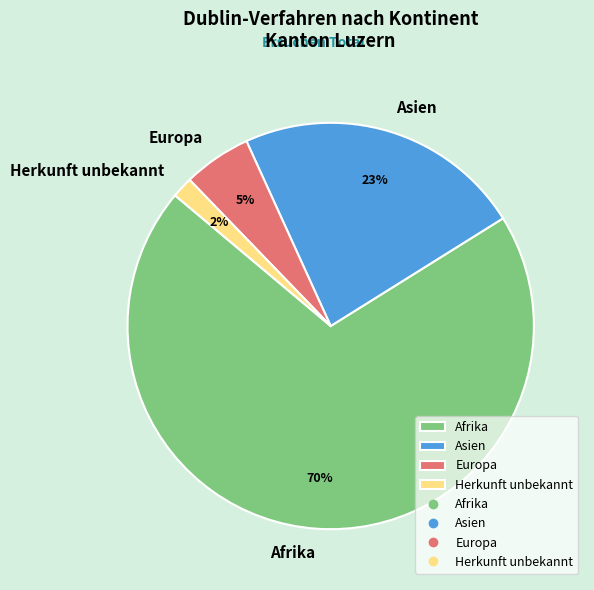

The Asien slice represents 23% of the pie. True or false?

True